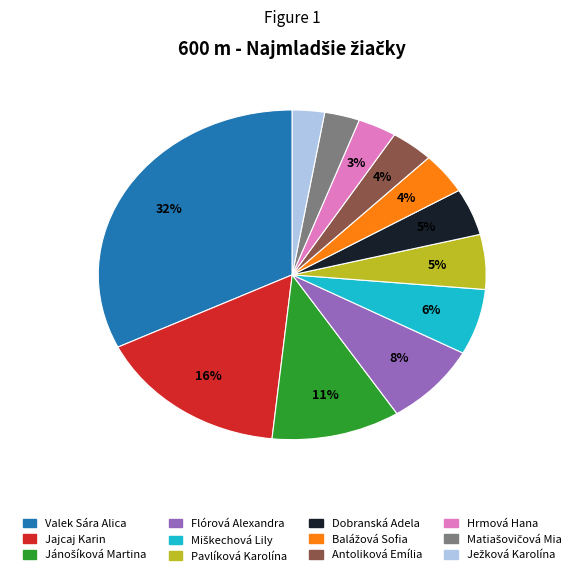

Which has a higher value, Pavlíková Karolína or Jajcaj Karin?

Jajcaj Karin